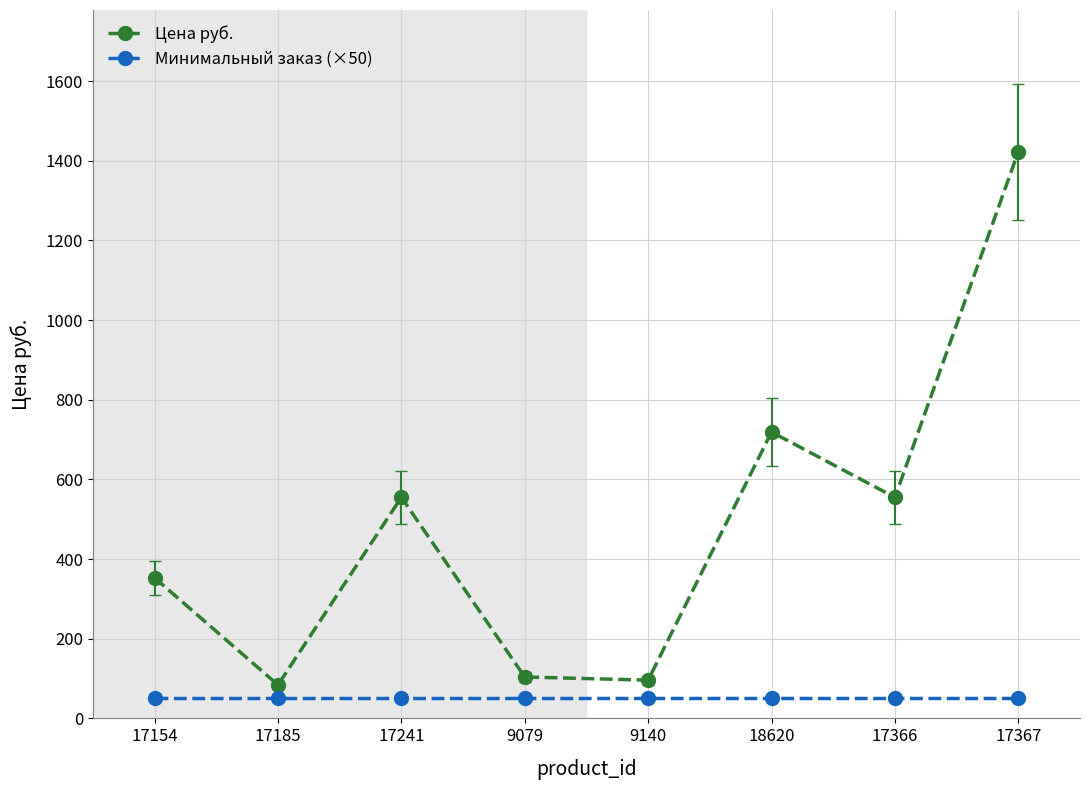

True or false: Цена руб. and Минимальный заказ (×50) intersect in this chart.

False